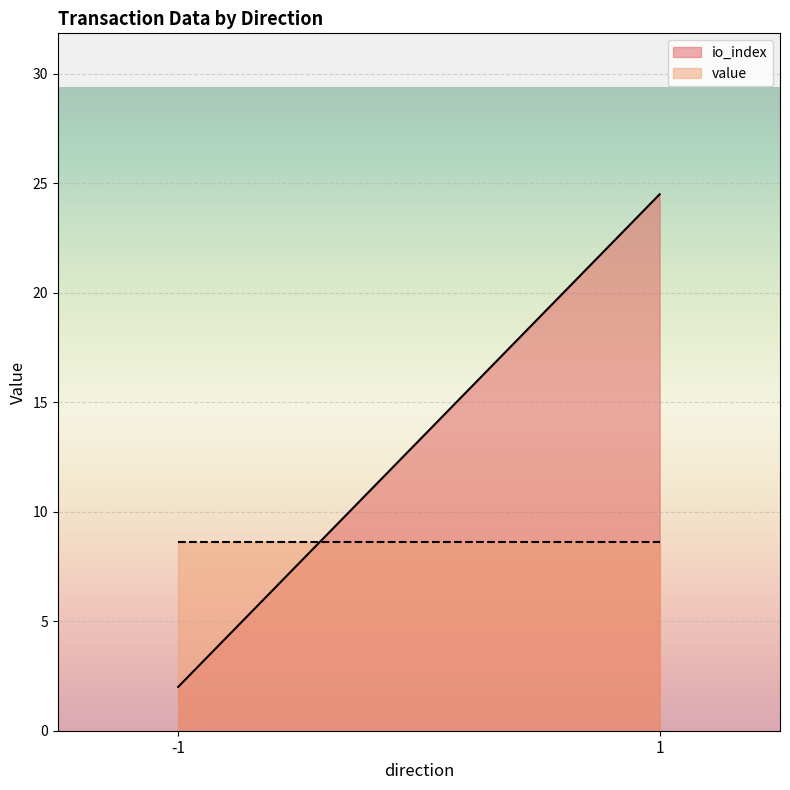

What is the lowest value of the value series?

8.6